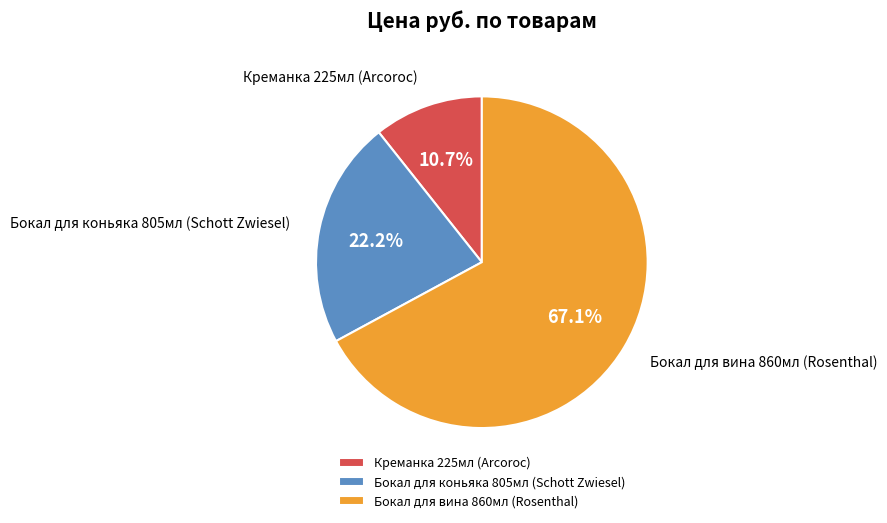

Which has a higher value, Креманка 225мл (Arcoroc) or Бокал для коньяка 805мл (Schott Zwiesel)?

Бокал для коньяка 805мл (Schott Zwiesel)